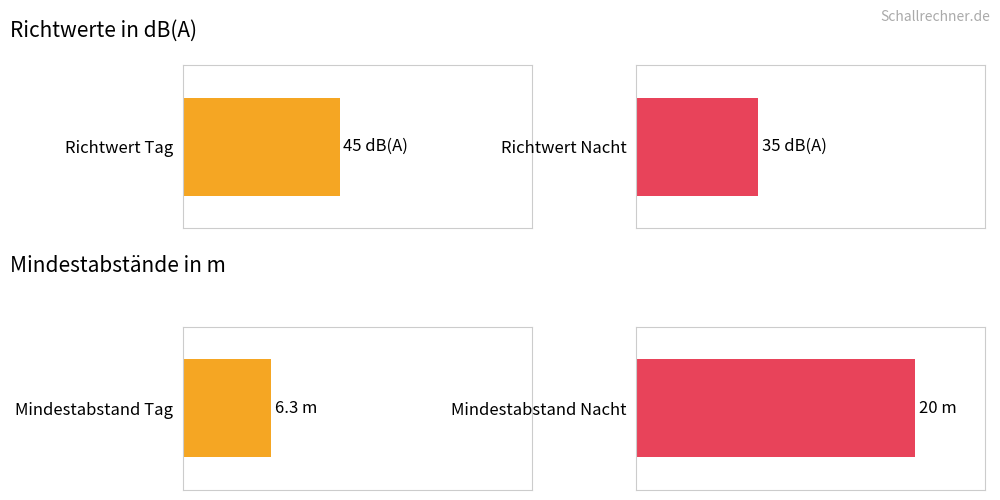

How many bars are there in each group?

2